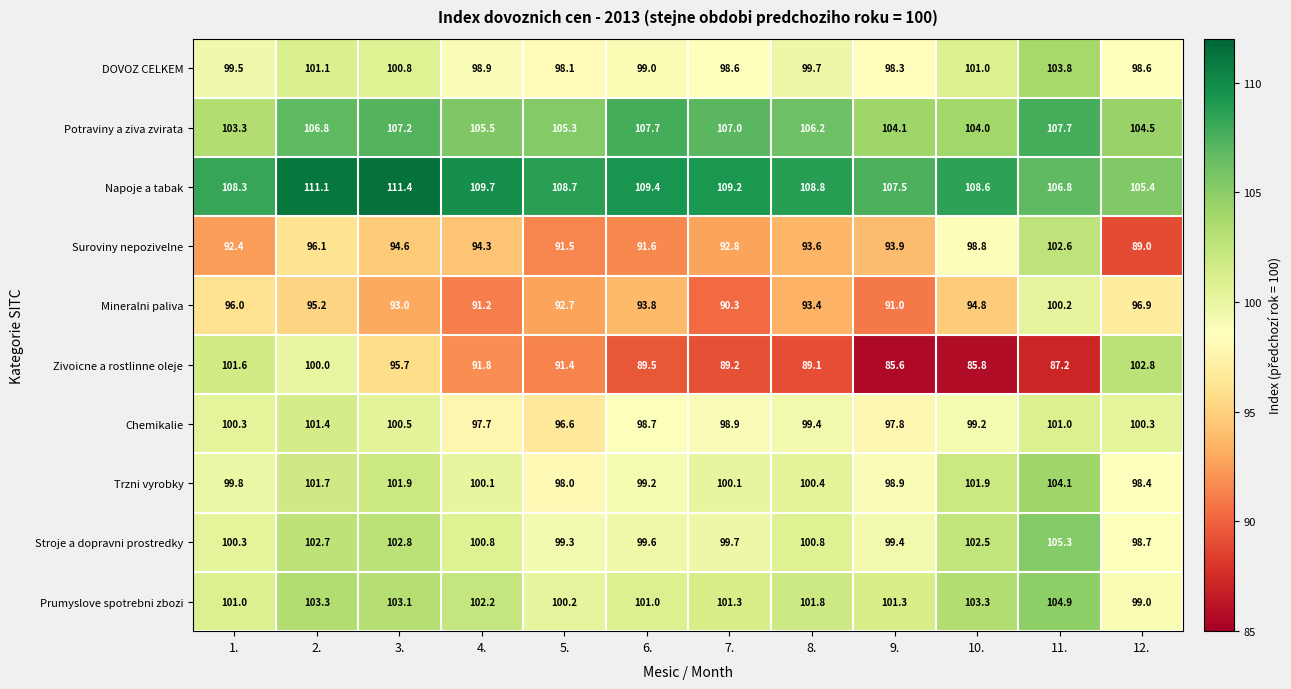

List the series in order of their peak value, lowest first.

Mineralni paliva, Chemikalie, Suroviny nepozivelne, Zivoicne a rostlinne oleje, DOVOZ CELKEM, Trzni vyrobky, Prumyslove spotrebni zbozi, Stroje a dopravni prostredky, Potraviny a ziva zvirata, Napoje a tabak